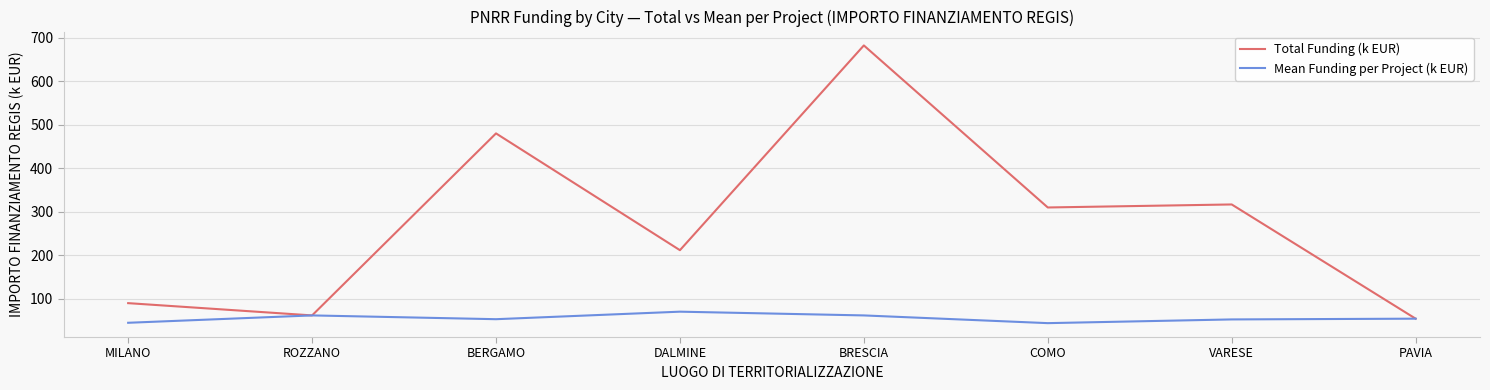

Read the Total Funding (k EUR) value at ROZZANO.

62.1